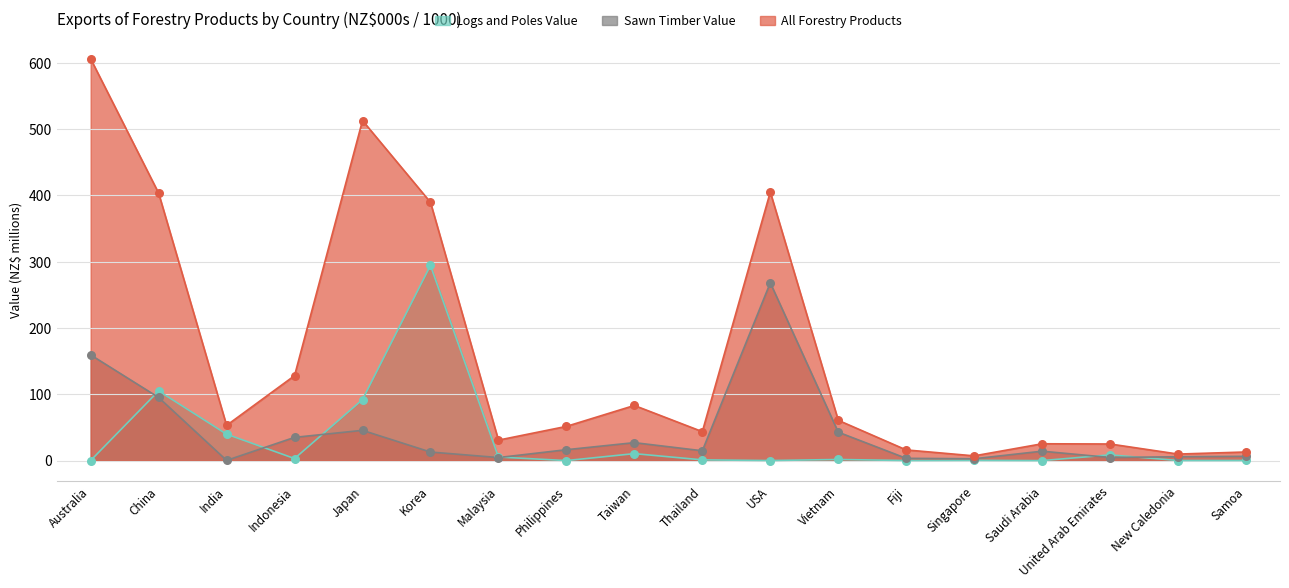

Is the value of Sawn Timber Value at Samoa greater than the value of All Forestry Products at Vietnam?

No